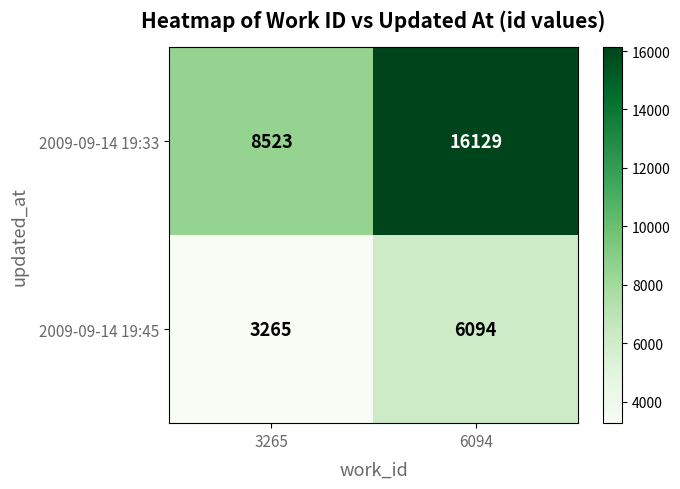

Which label corresponds to the largest value in the chart?

6094